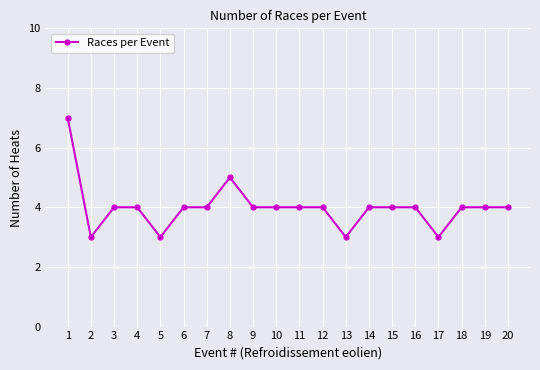

What is the sum of the values at 17 and 6?

7